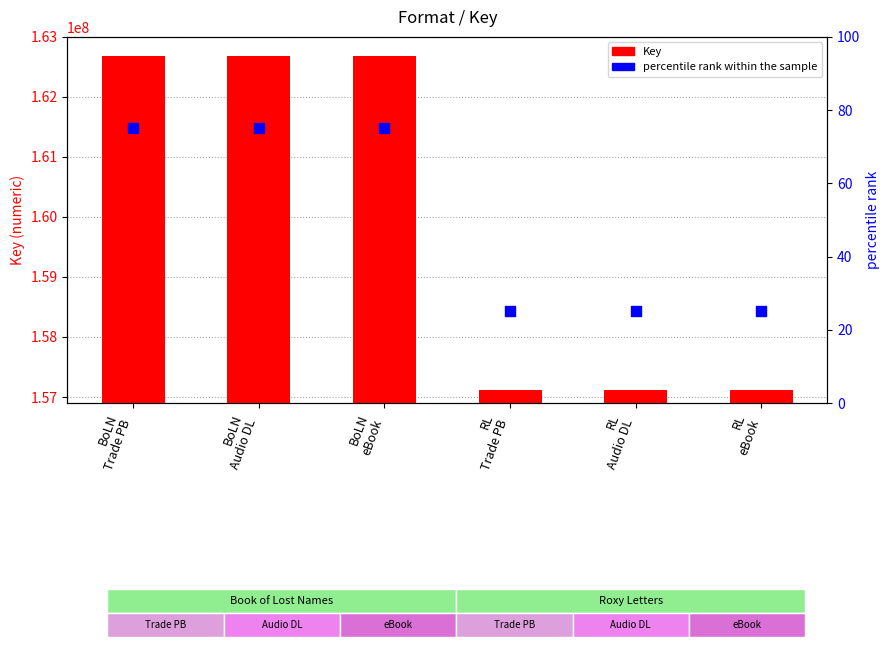

At which category is the sum across all series the highest?

BoLN
Trade PB